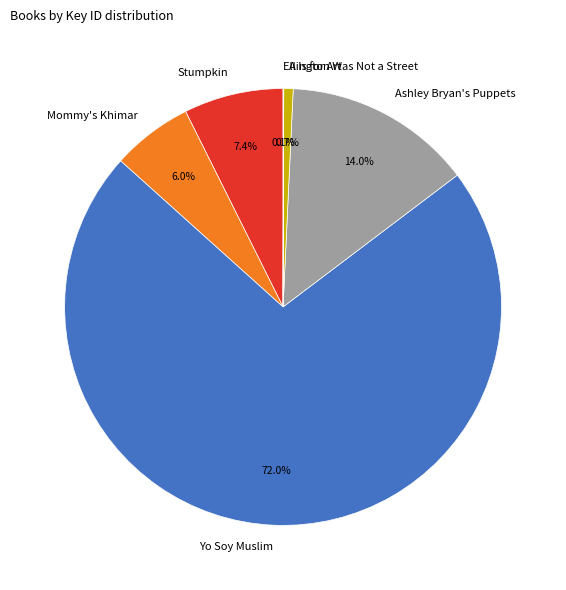

How much of the chart is everything except A Is for Art?

99.3%